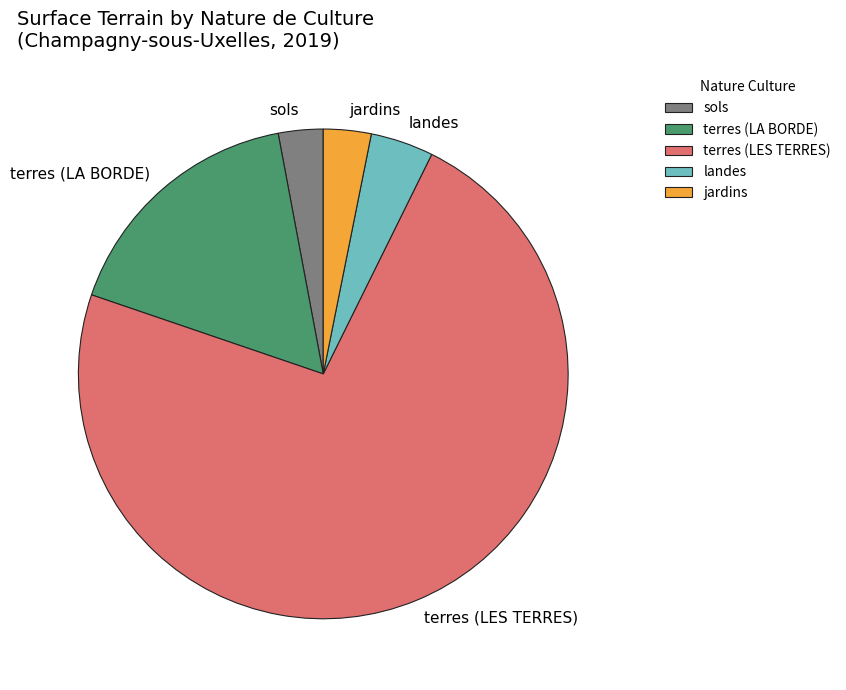

Between terres (LA BORDE) and sols, which is larger?

terres (LA BORDE)